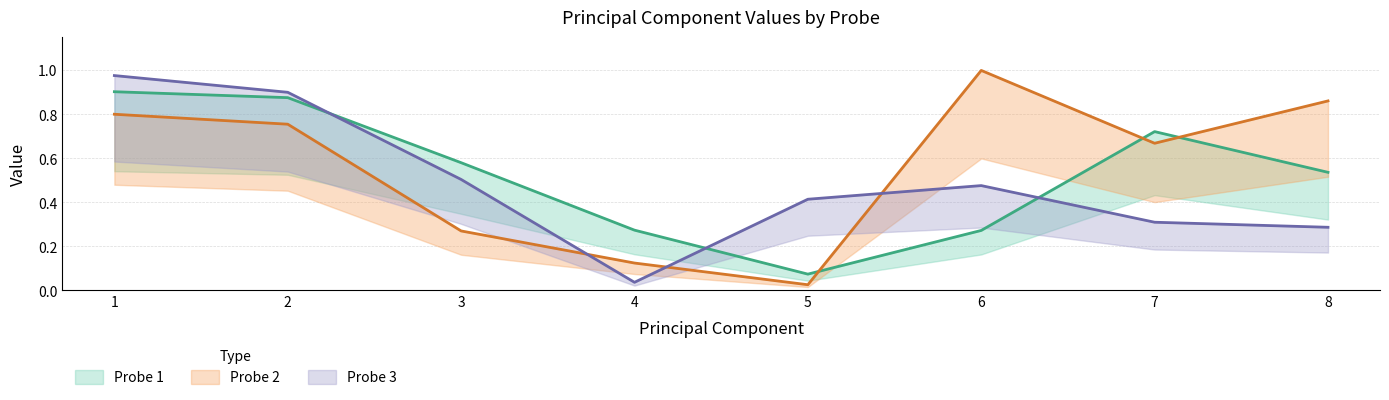

Between which two adjacent categories do Probe 2 and Probe 1 first intersect?

5 and 6